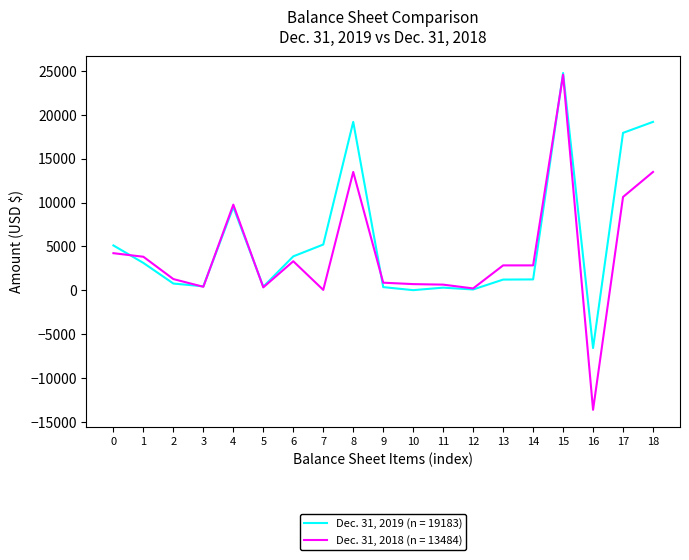

True or false: Dec. 31, 2019 (n = 19183) and Dec. 31, 2018 (n = 13484) intersect in this chart.

True